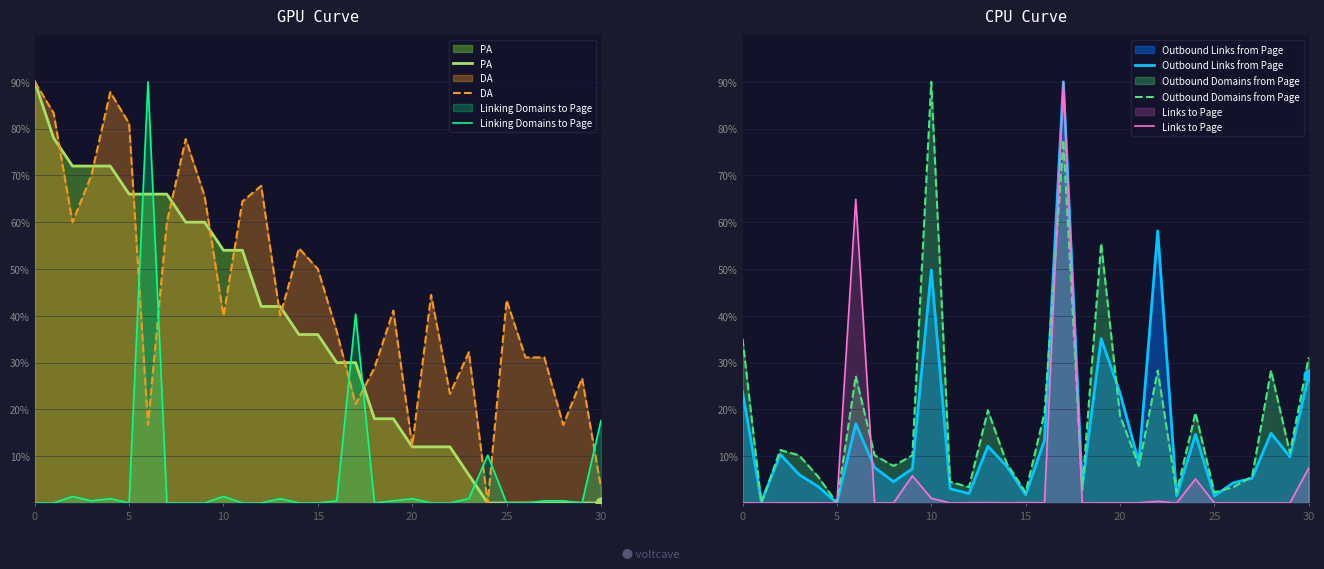

Which series contains the lowest Y value?

PA